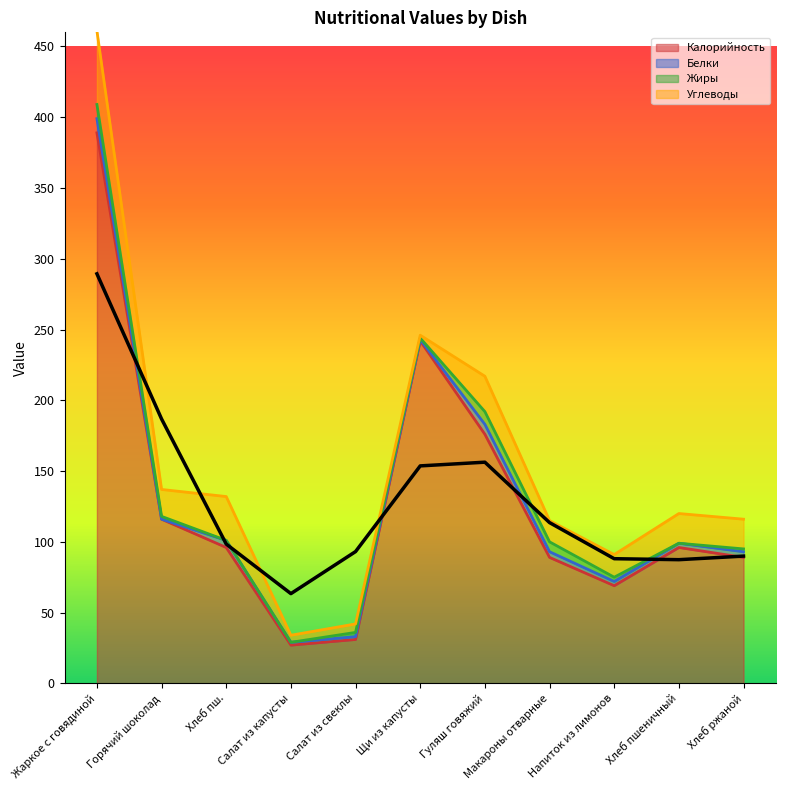

What is the maximum value for Калорийность?

389